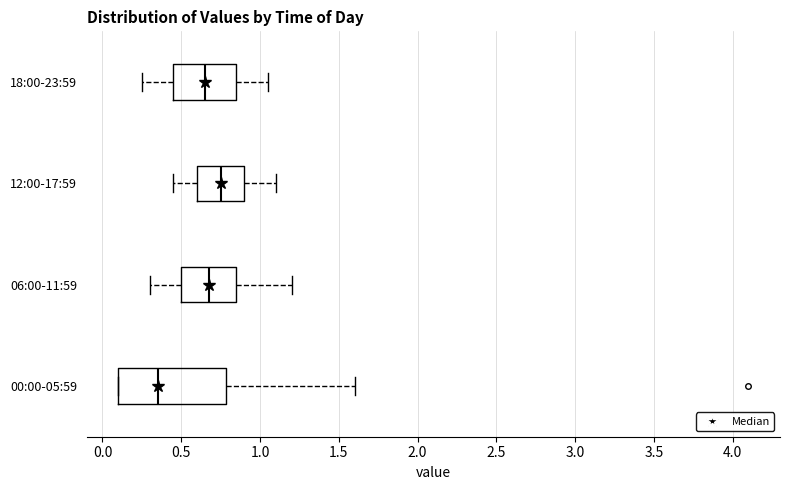

Which box's median line is the furthest to the left?

00:00-05:59